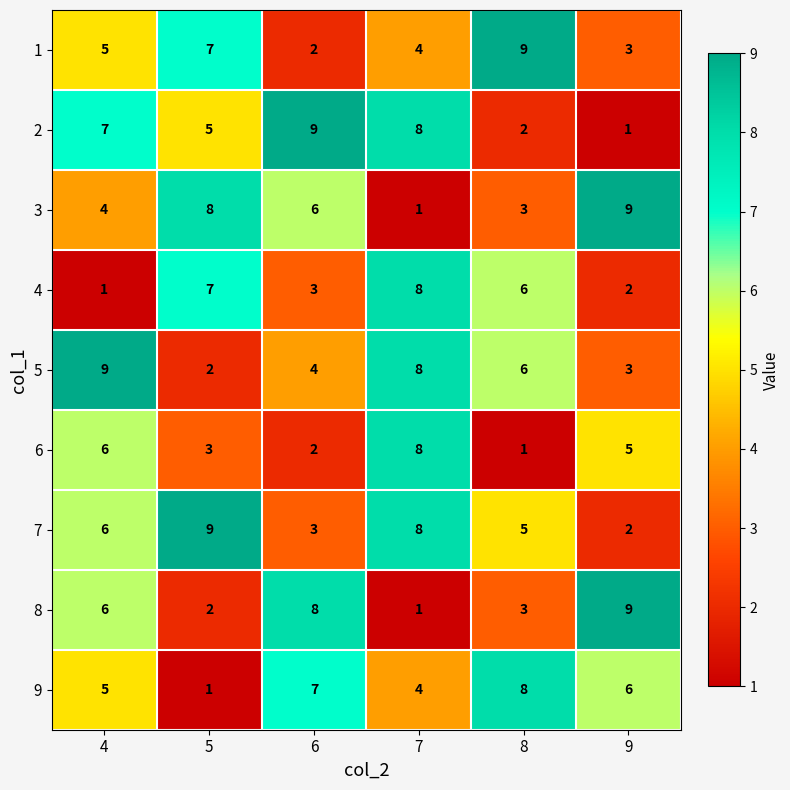

What is the sum of the 7 values at 4 and 9?

8